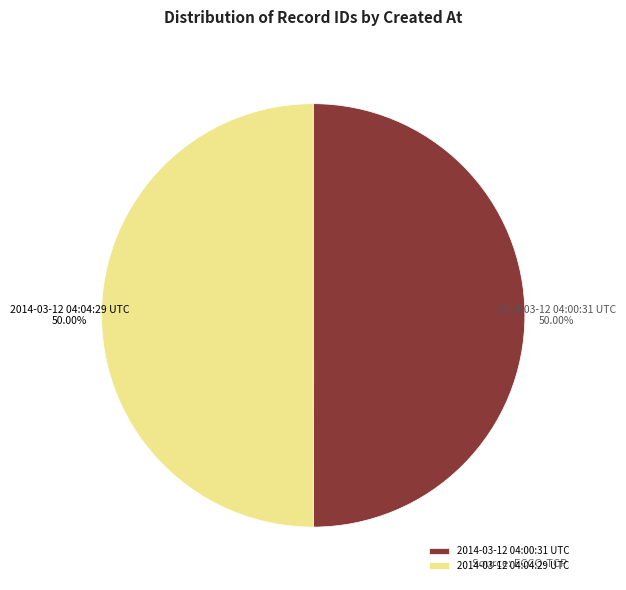

Approximately how many times larger is the value at 2014-03-12 04:04:29 UTC compared to 2014-03-12 04:00:31 UTC?

1.0